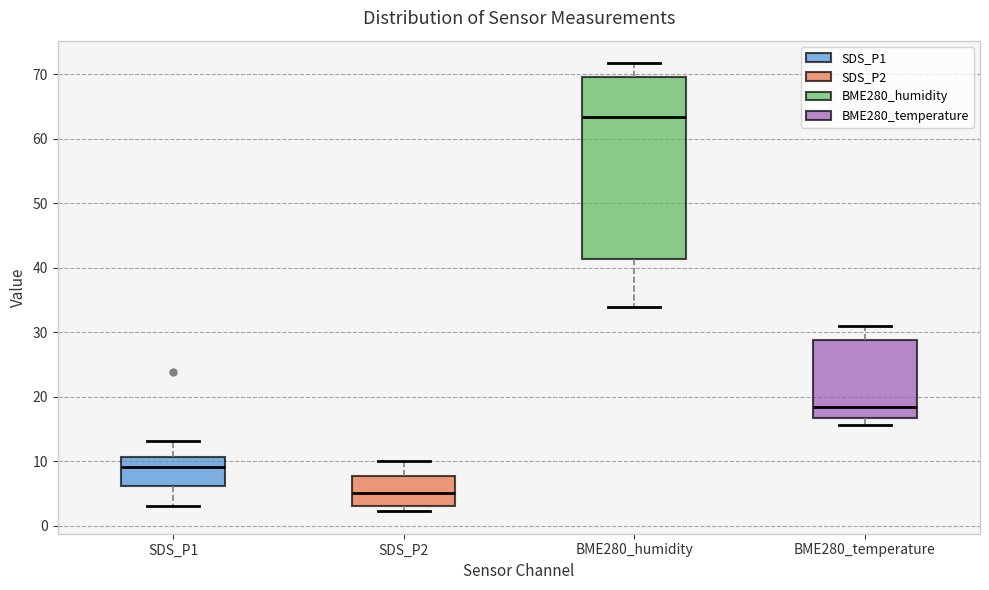

Reading left to right, transcribe this box plot: for each box, give where its median line is, the range the box spans, and where its two whiskers end, as read against the y-axis. The values are not printed on the chart, so give them approximately, as read against the axis.

SDS_P1: median 9, box 6 to 11, whiskers 3 to 13
SDS_P2: median 5, box 3 to 8, whiskers 2 to 10
BME280_humidity: median 63, box 41 to 70, whiskers 34 to 72
BME280_temperature: median 18, box 17 to 29, whiskers 16 to 31